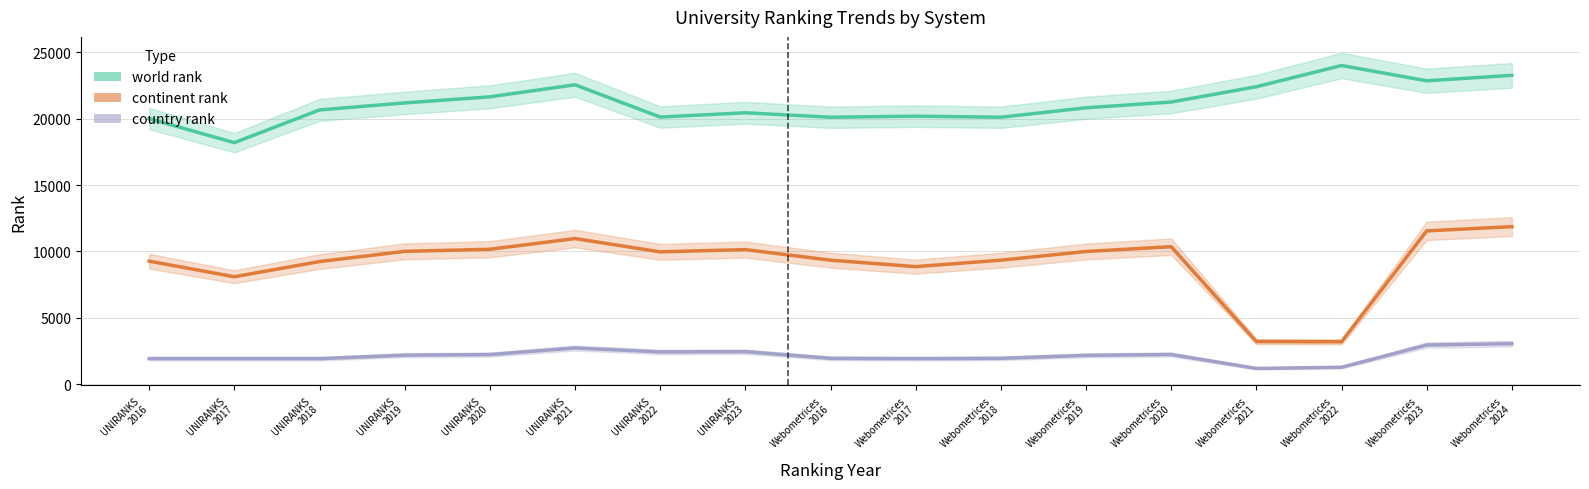

What is the greatest value displayed?

24006